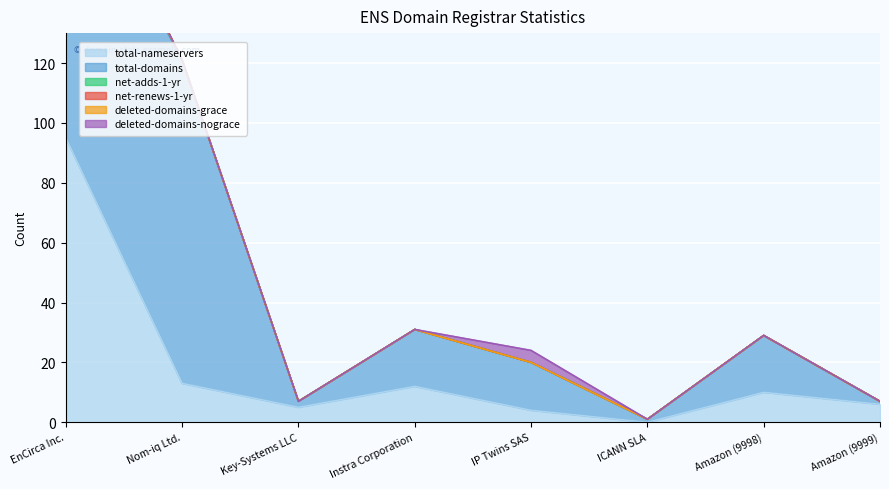

What are all the series names shown in the legend?

total-nameservers, total-domains, net-adds-1-yr, net-renews-1-yr, deleted-domains-grace, deleted-domains-nograce